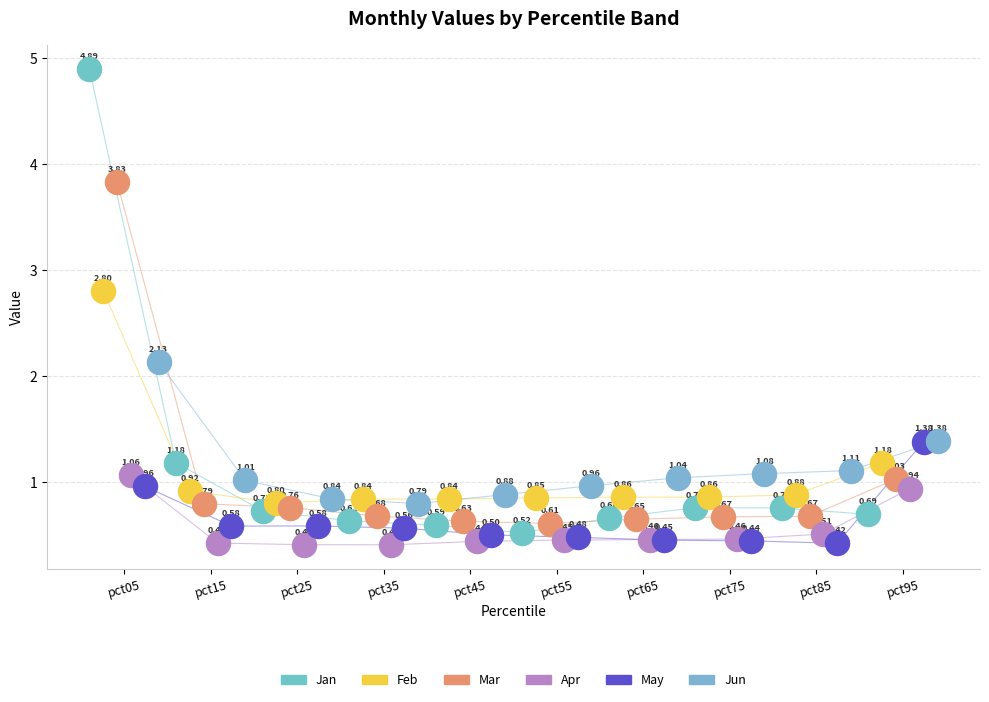

What are all the series names shown in the legend?

Jan, Feb, Mar, Apr, May, Jun